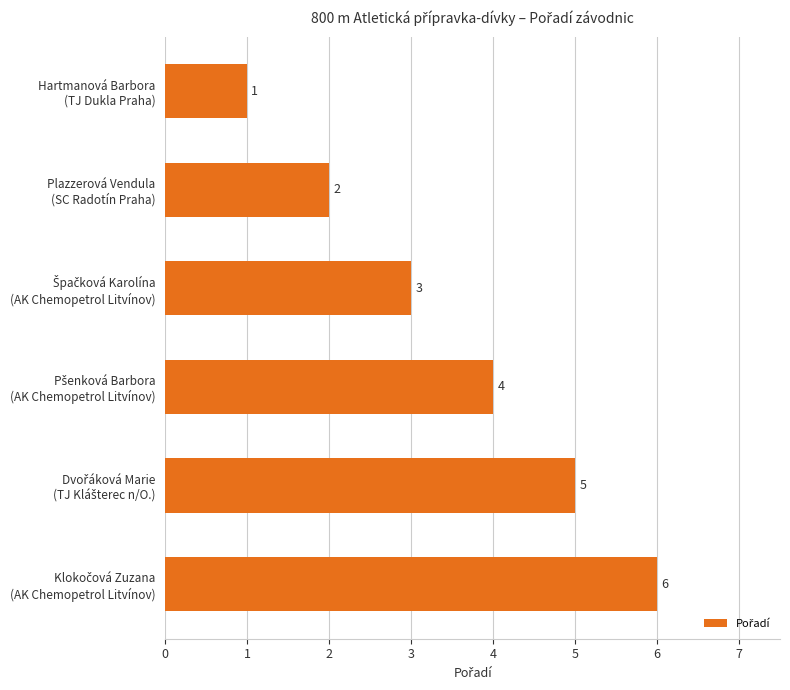

How many values are between 2 and 5?

4